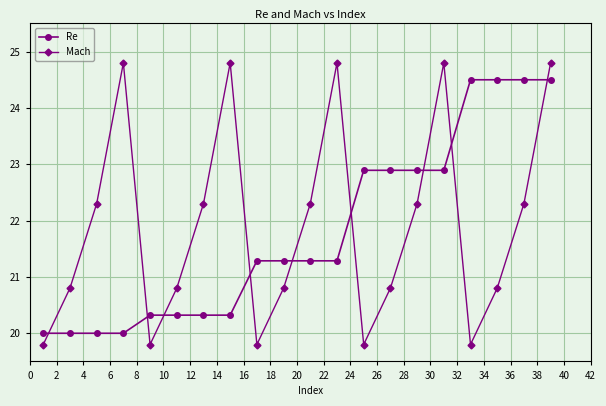

Which series has the widest spread of values?

Mach